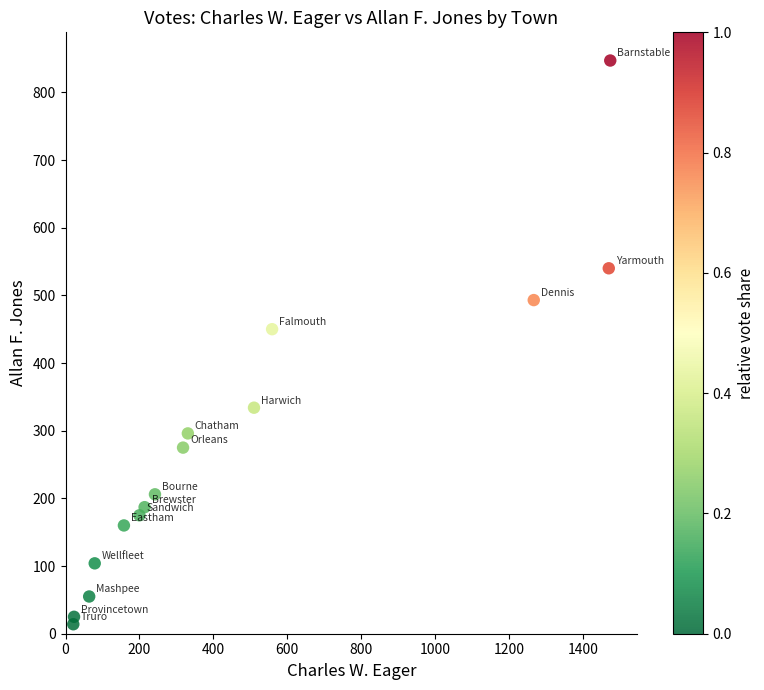

What is the range of X values (max minus min)?

1453